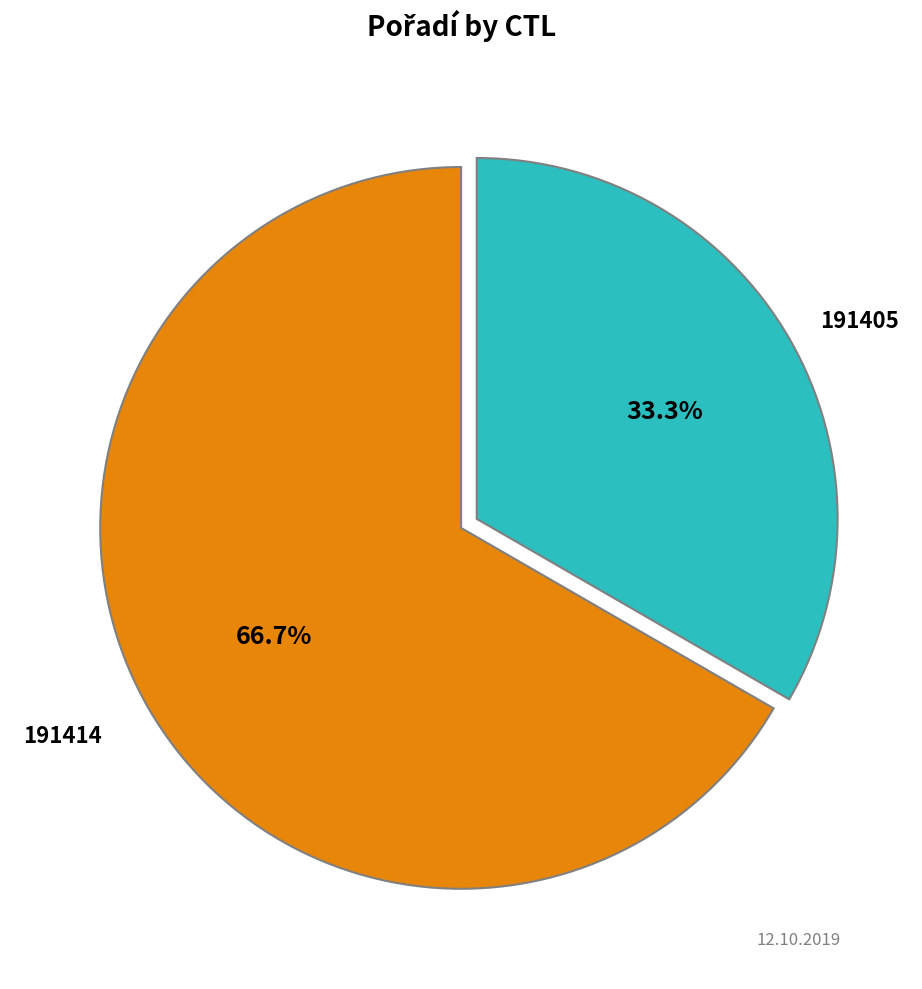

Is there a majority slice in this chart?

Yes